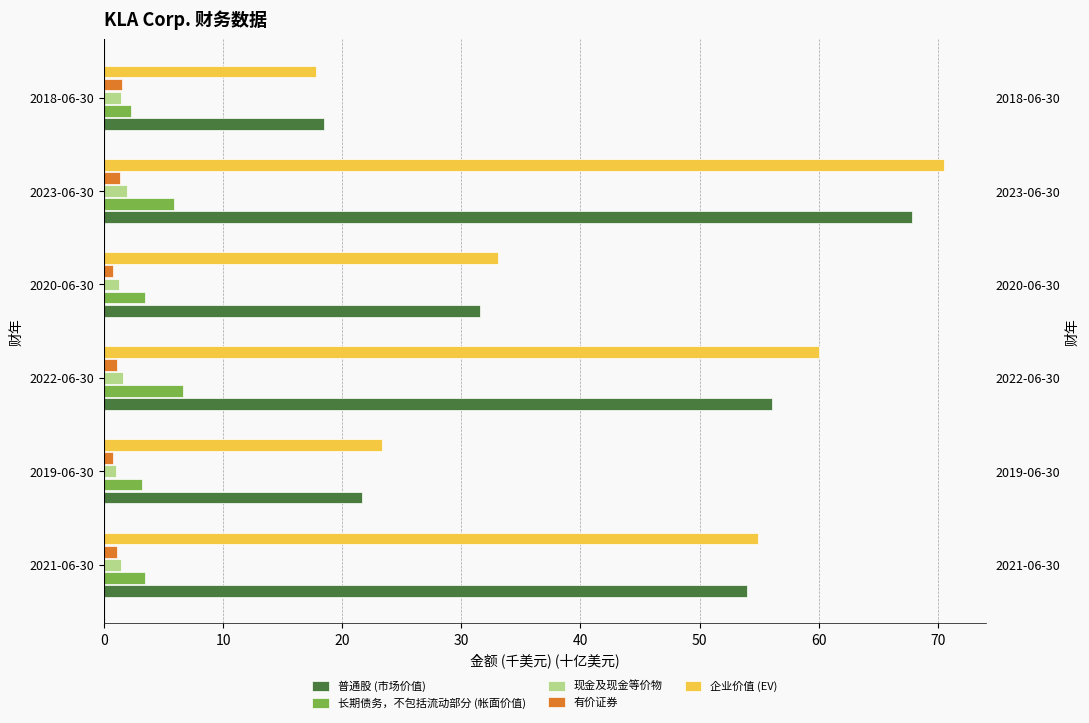

What is the sum of all 长期债务，不包括流动部分 (帐面价值) values?

24.9